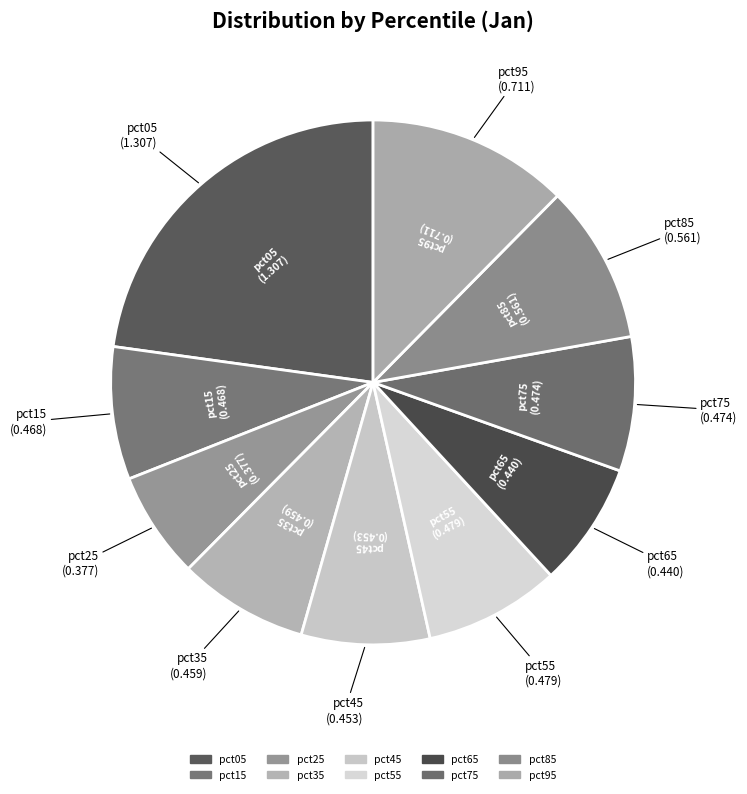

What is the change in value from pct25 to pct85?

+0.2